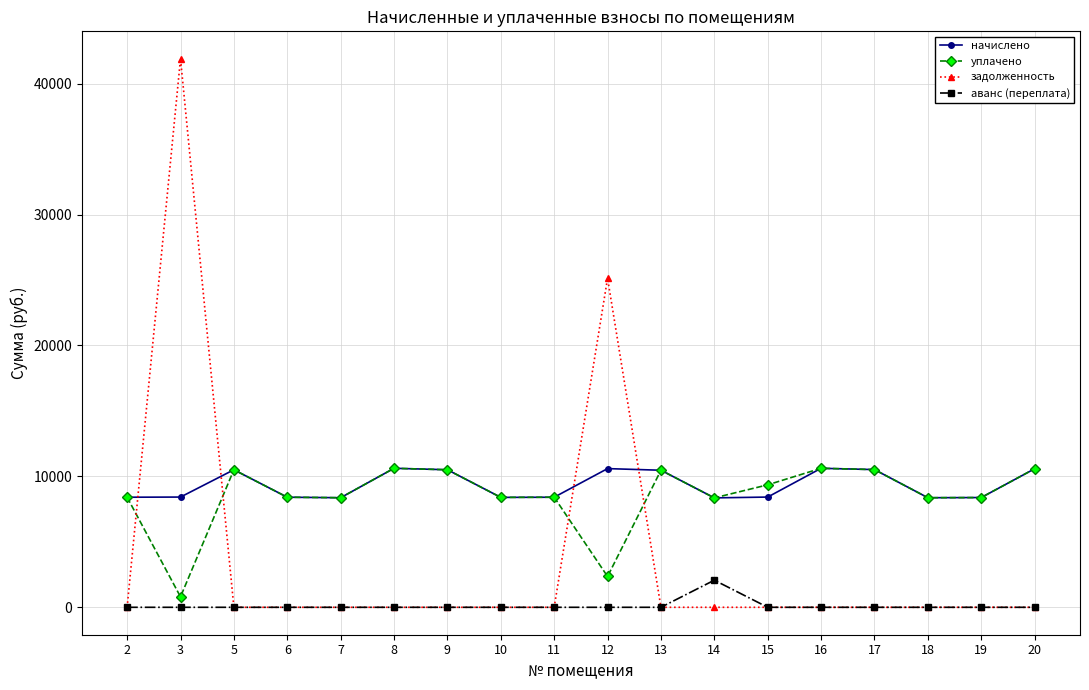

True or false: уплачено and аванс (переплата) intersect in this chart.

False